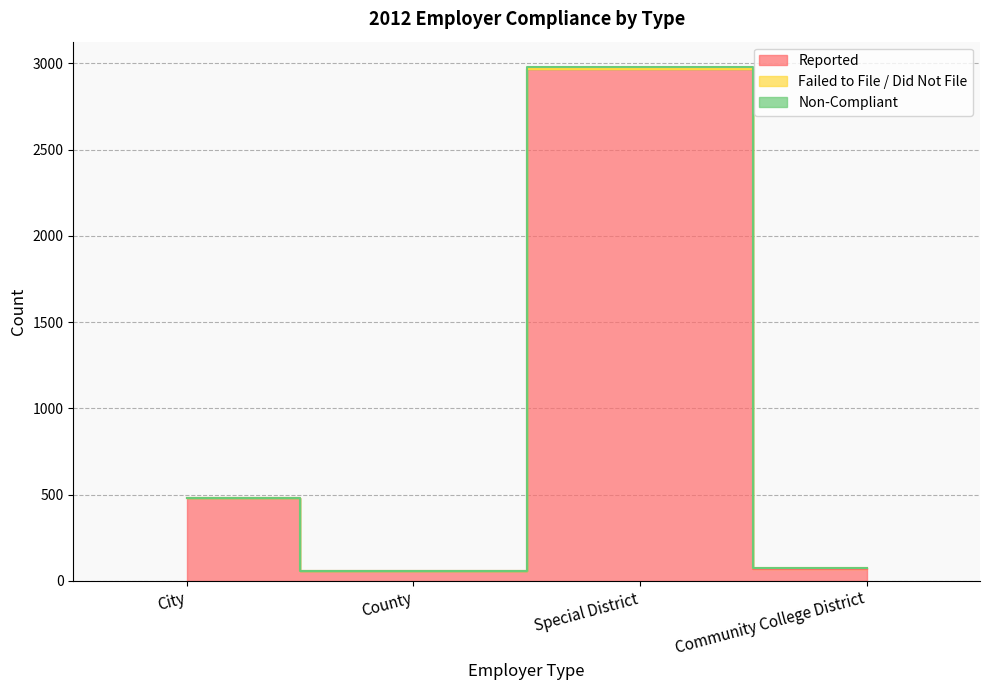

At which category does Non-Compliant reach its first local valley?

County